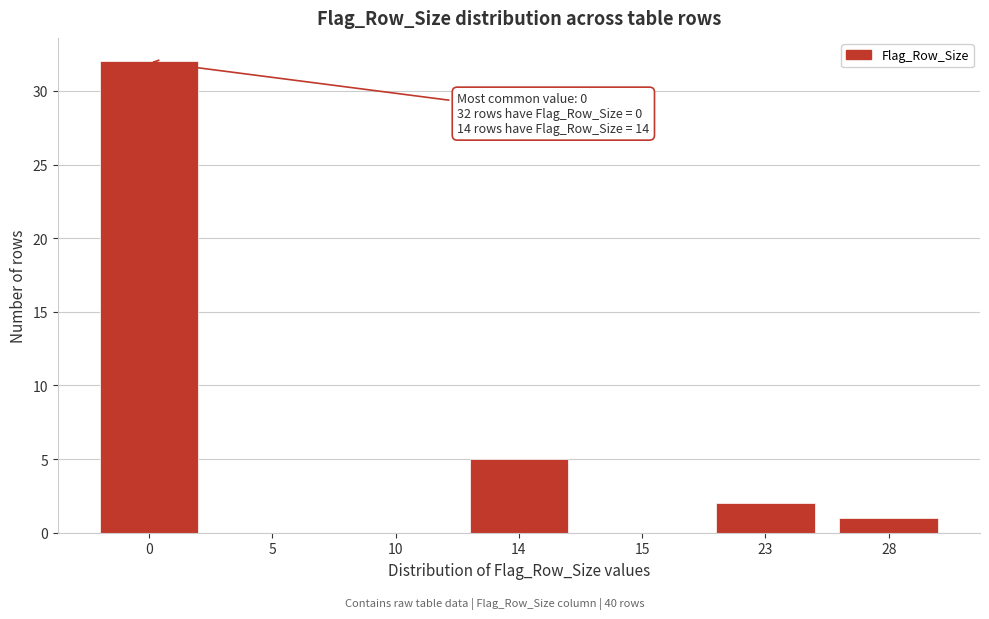

Reading left to right, transcribe all the data shown in this chart.

0=32	5=0	10=0	14=5	15=0	23=2	28=1